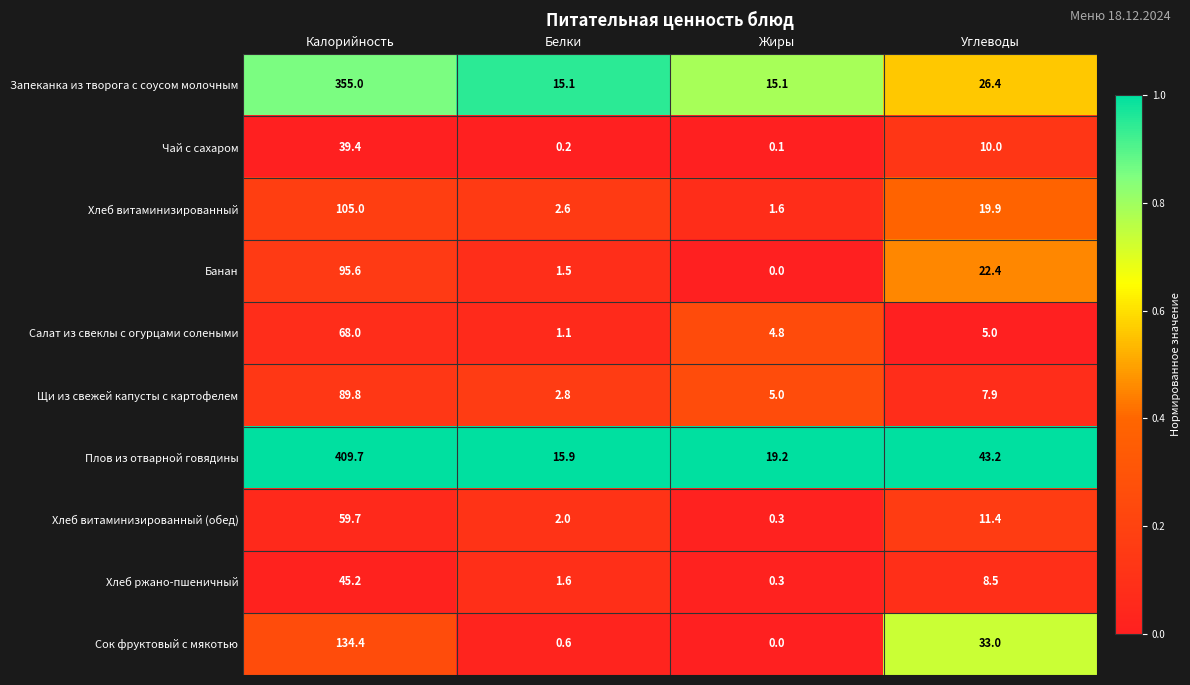

Which series has the widest spread of values?

Плов из отварной говядины